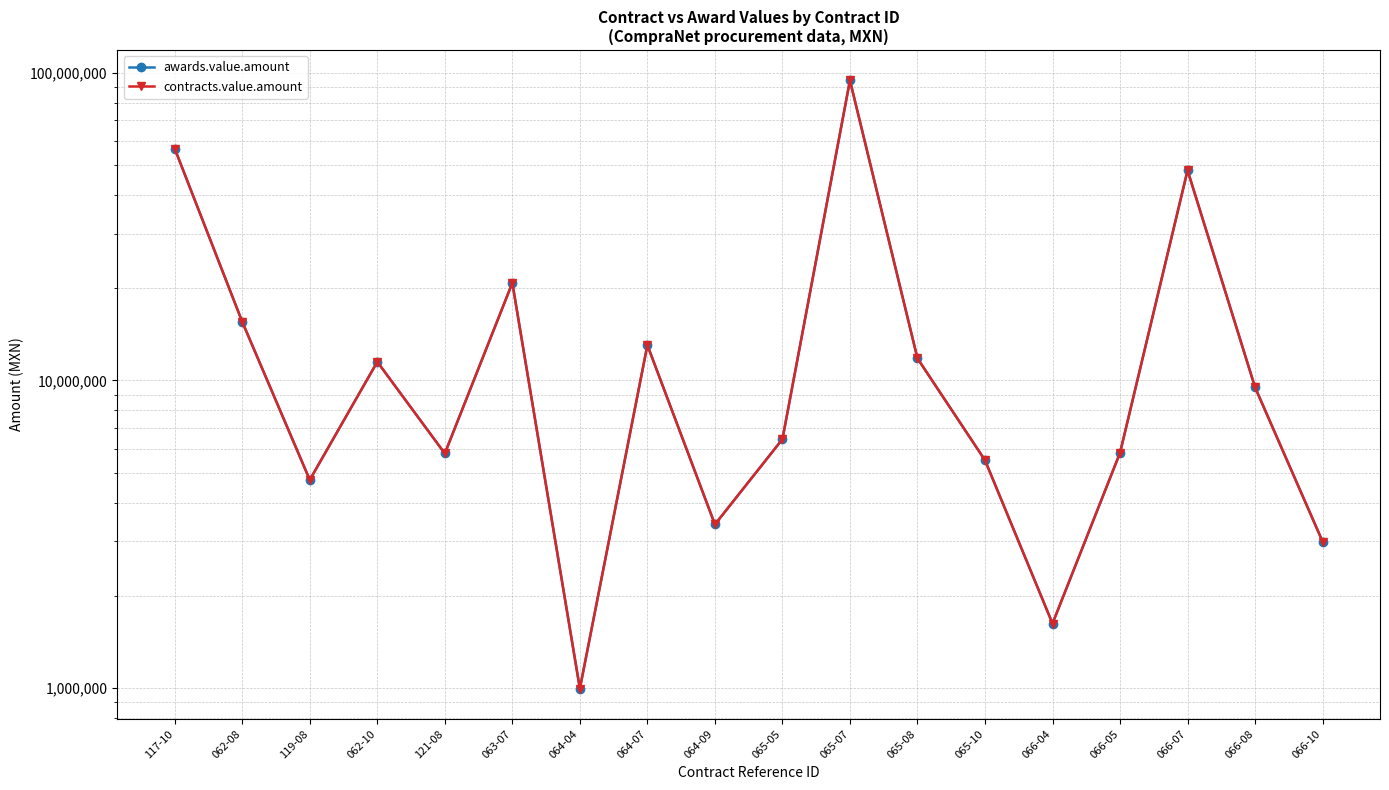

At how many categories does at least one series exceed 91093872?

1